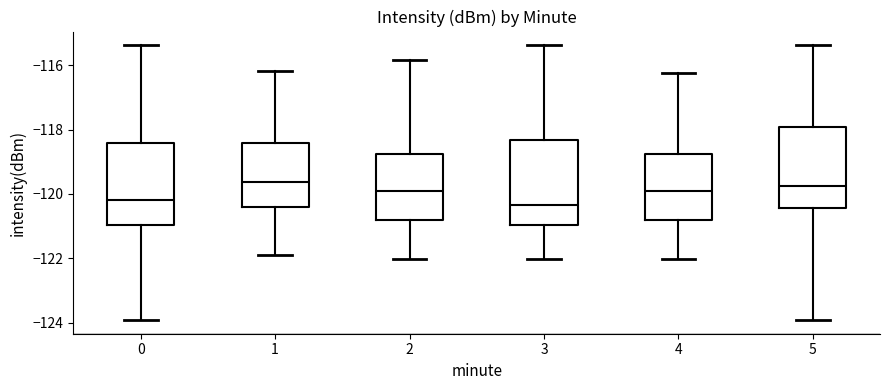

Where is the upper edge of the box at x = 1 on the y-axis? The values are not printed on the chart, so give them approximately, as read against the axis.

-118.4